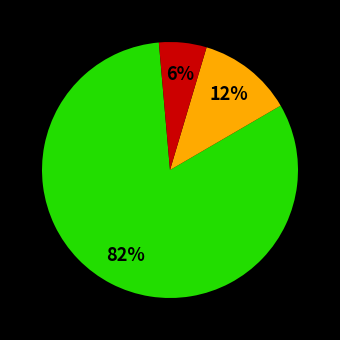

Does any single category account for the majority?

Yes